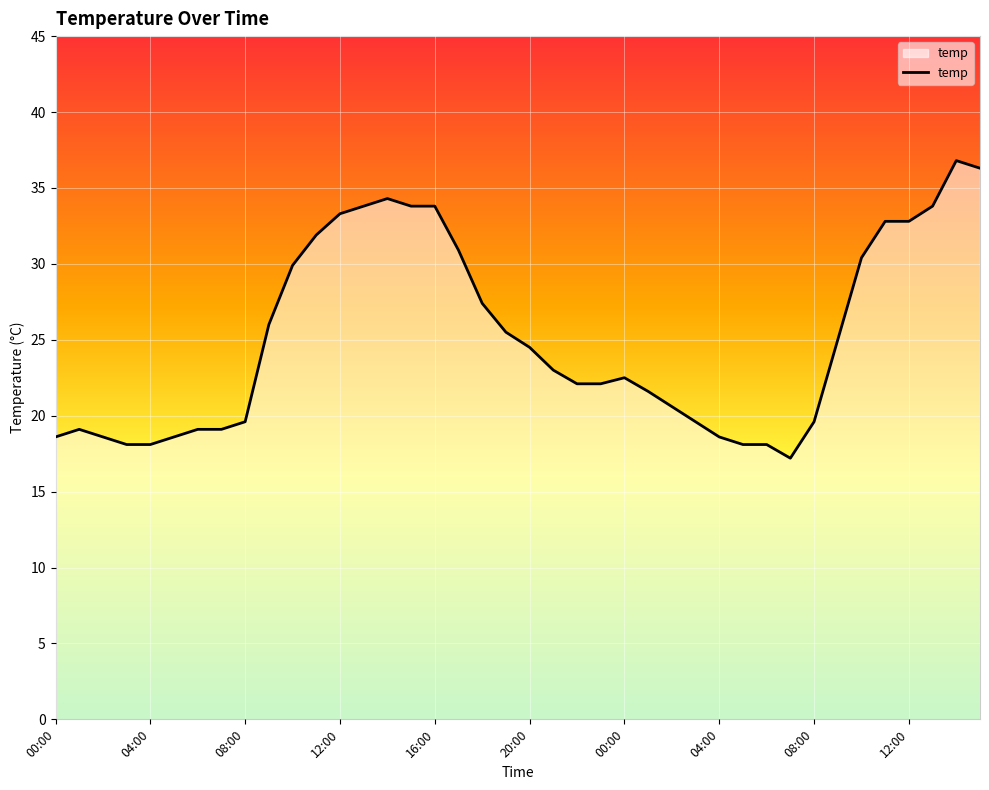

What is the maximum value shown in the chart?

36.8